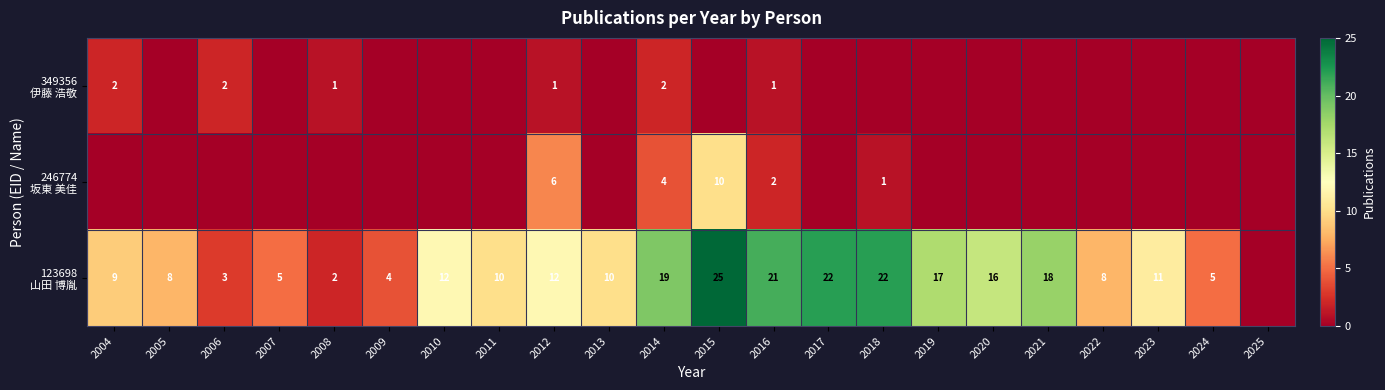

What is the difference between the highest and lowest values at 2014?

17